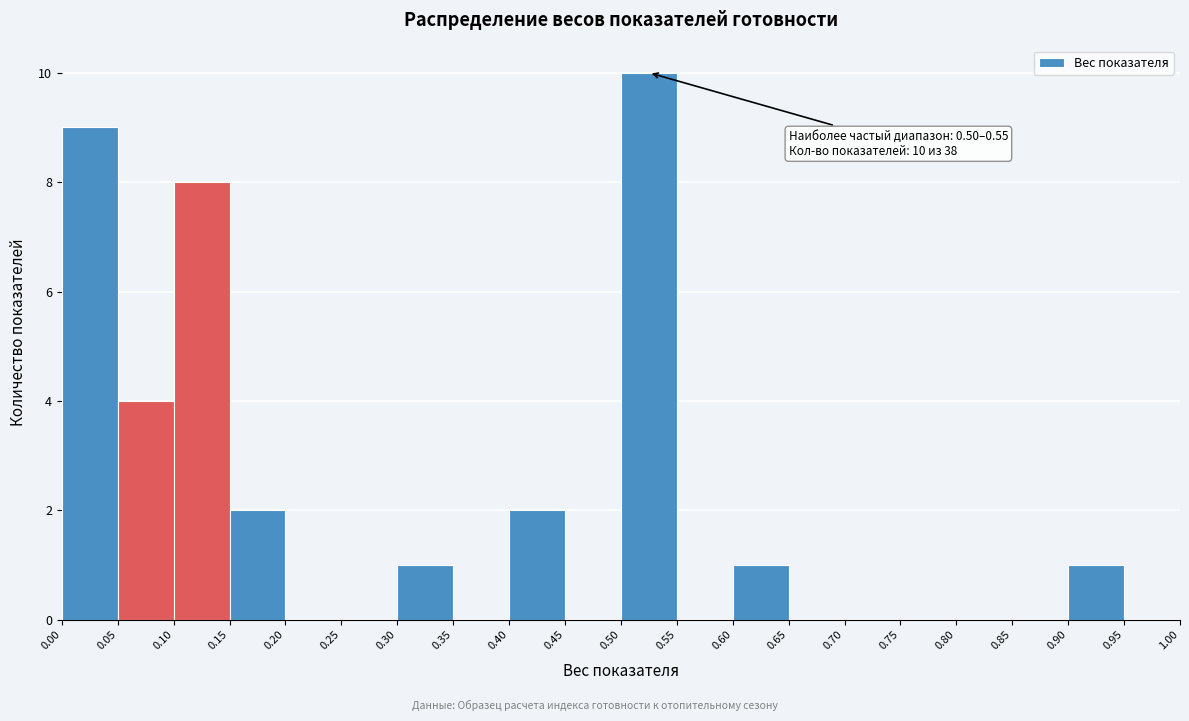

Which range on the x-axis has the tallest bar?

0.50 to 0.55